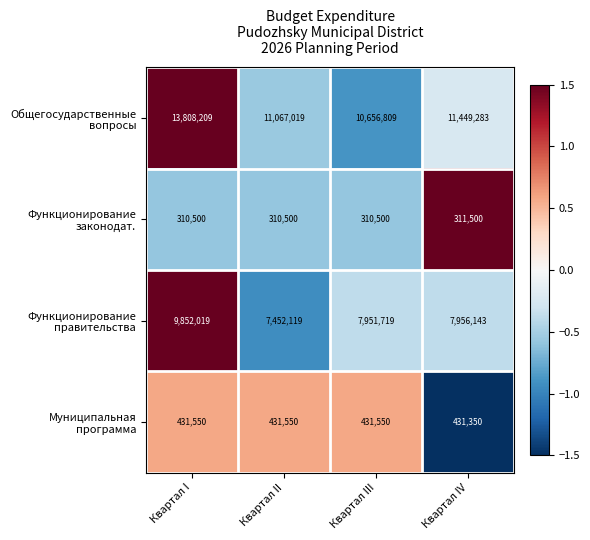

What is the spread (max minus min) of values at Квартал II?

10756519